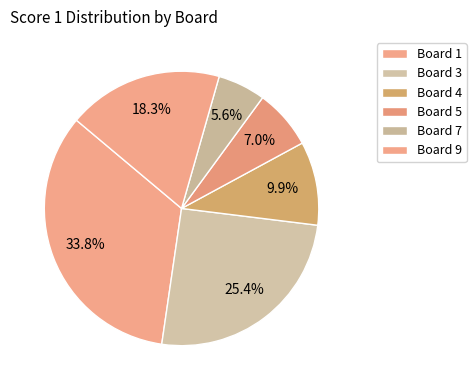

What is the total percentage of Board 9 and Board 3?

43.7%